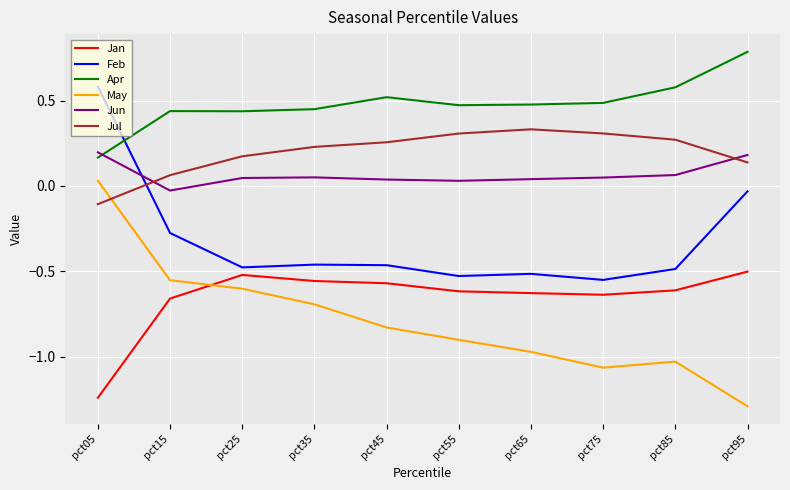

Which series has the widest spread of values?

May